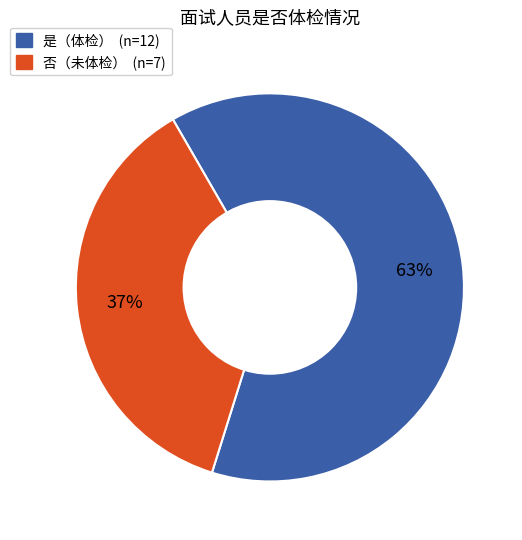

Is there a majority slice in this chart?

Yes